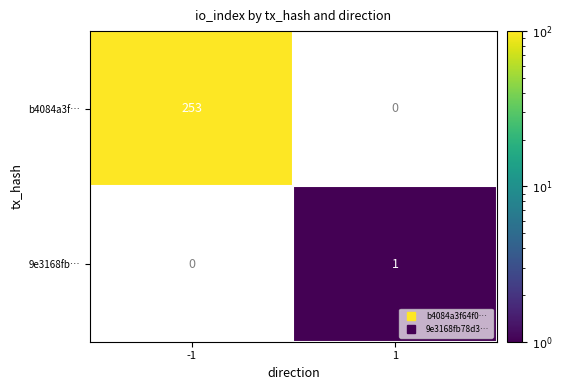

Rank the categories by 9e3168fb… value from highest to lowest.

-1, 1